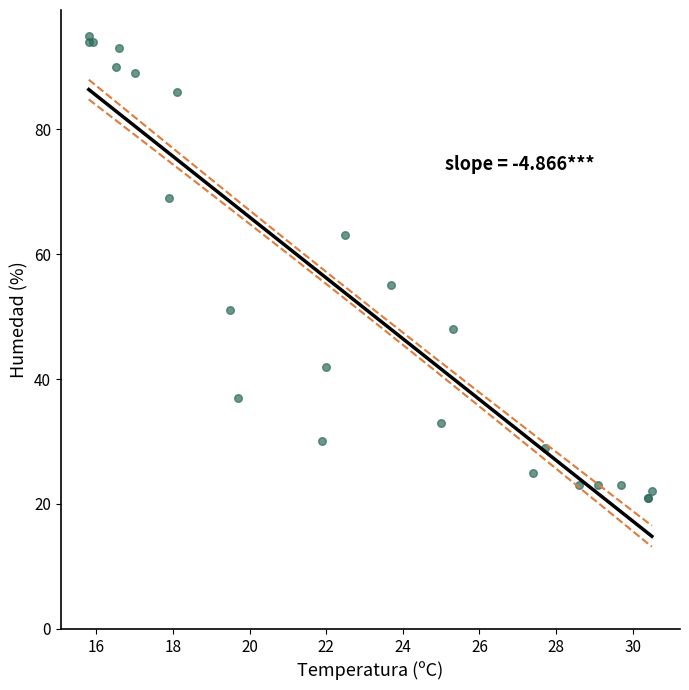

What Y value in the scatter plot is closest to 58?

55